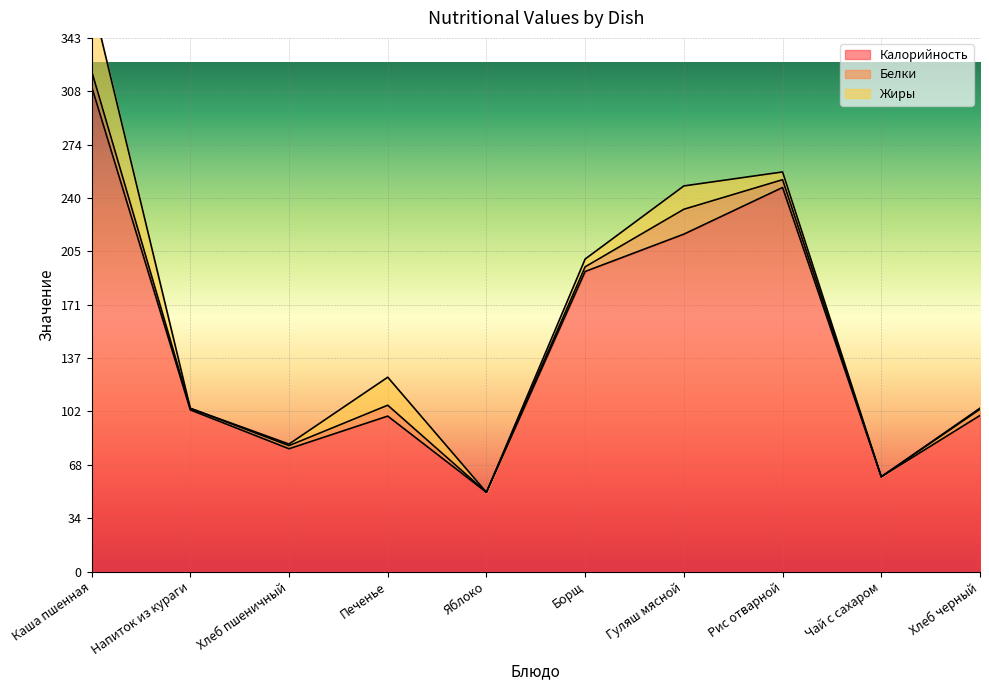

What is the spread (max minus min) of values at Яблоко?

51.0